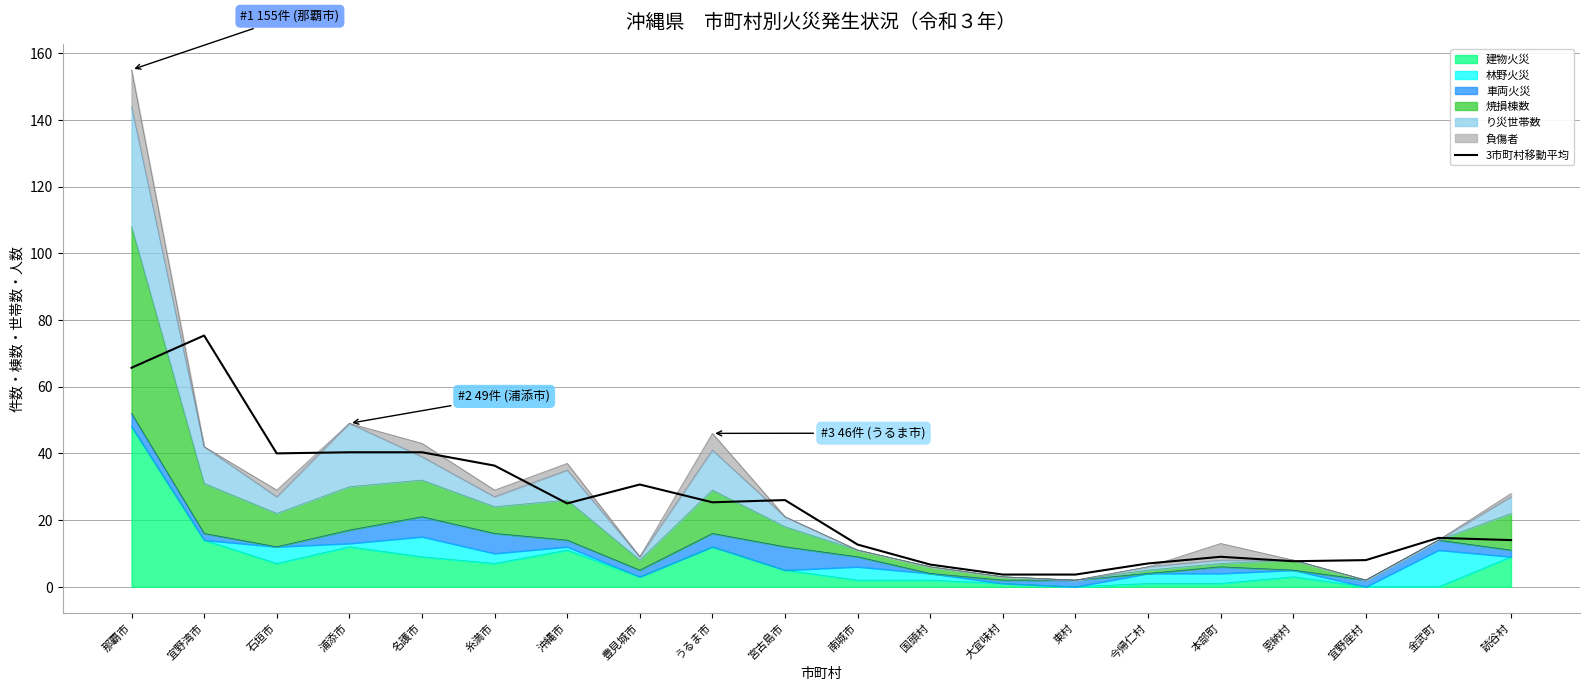

List the labels in order of value, largest first.

宜野湾市, 那覇市, 浦添市, 名護市, 石垣市, 糸満市, 豊見城市, 宮古島市, うるま市, 沖縄市, 金武町, 読谷村, 南城市, 本部町, 宜野座村, 恩納村, 今帰仁村, 国頭村, 大宜味村, 東村